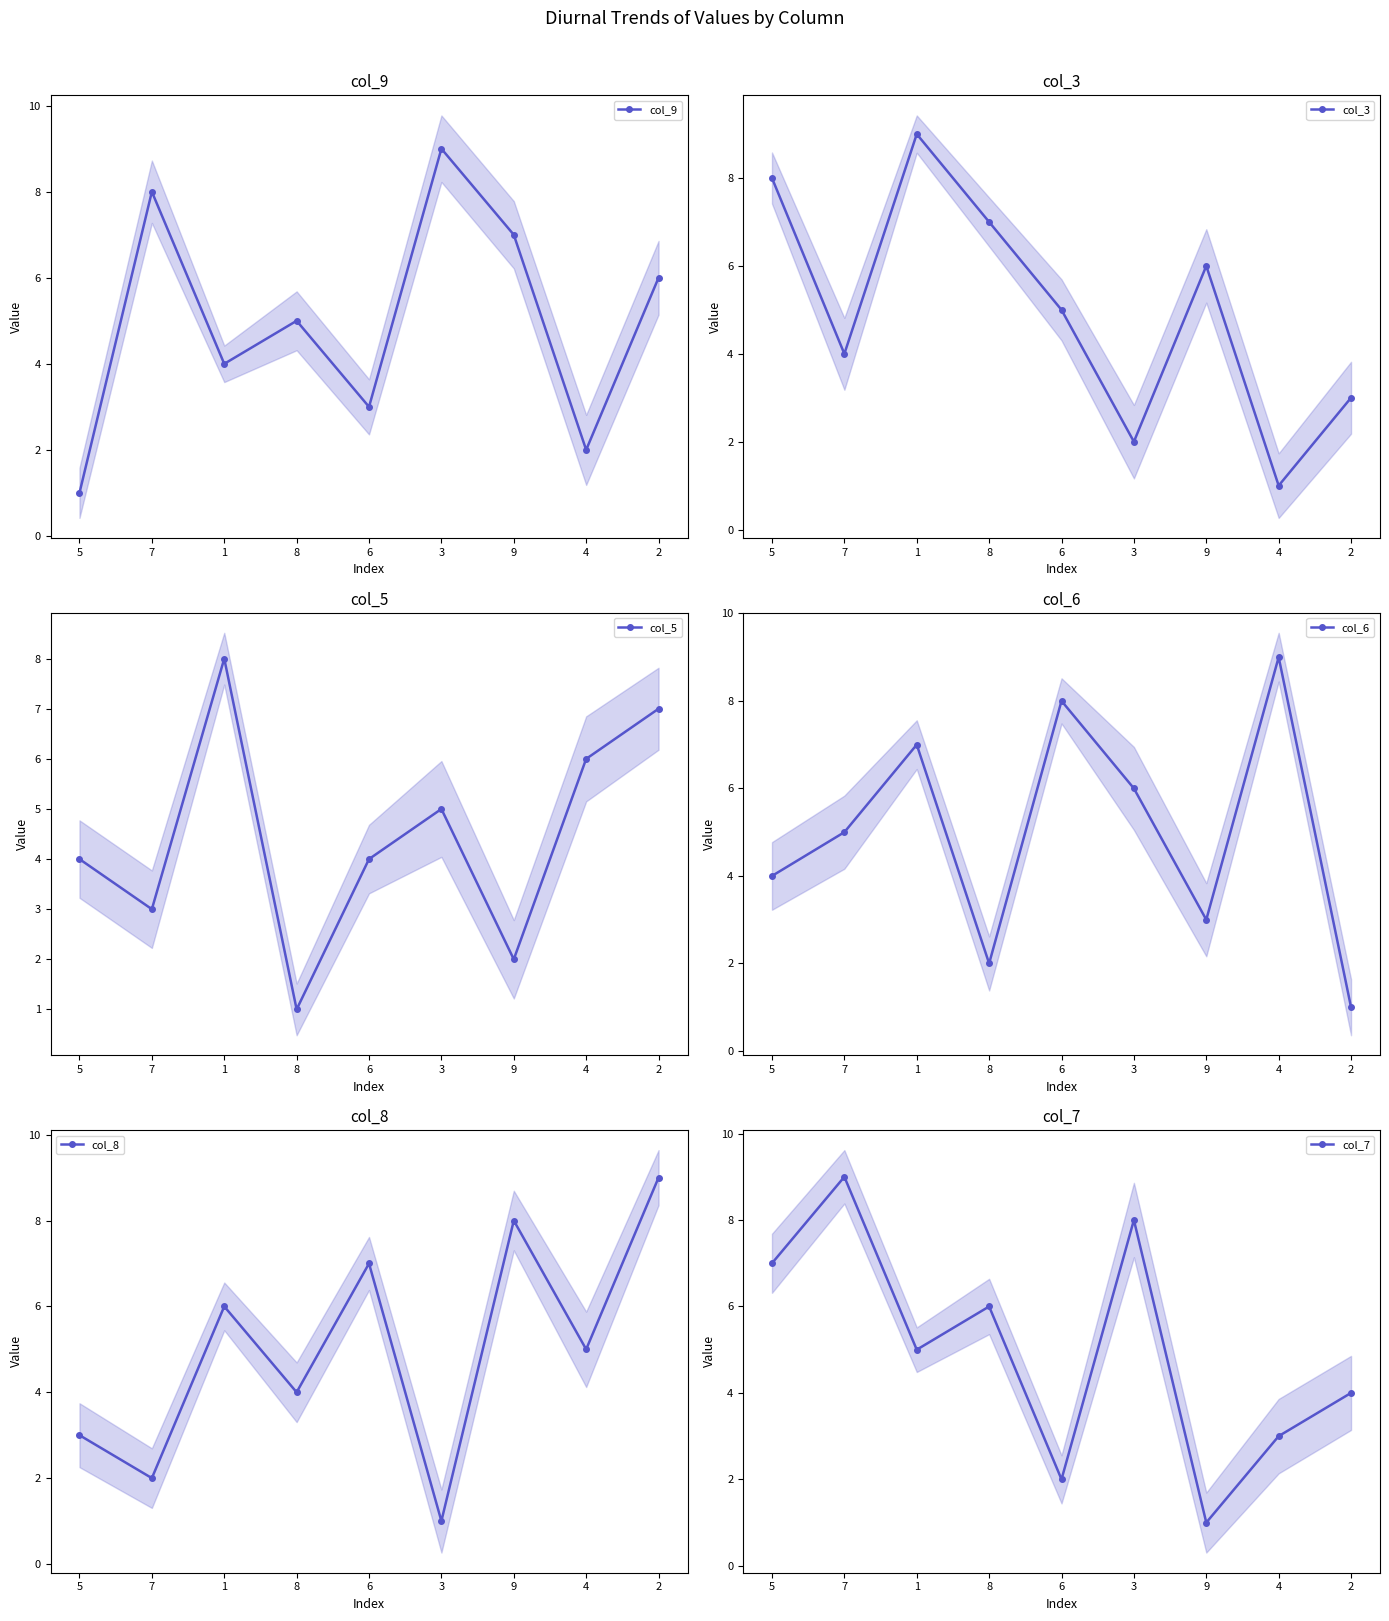

Is the value of col_3 at 8 greater than the value of col_5 at 7?

Yes